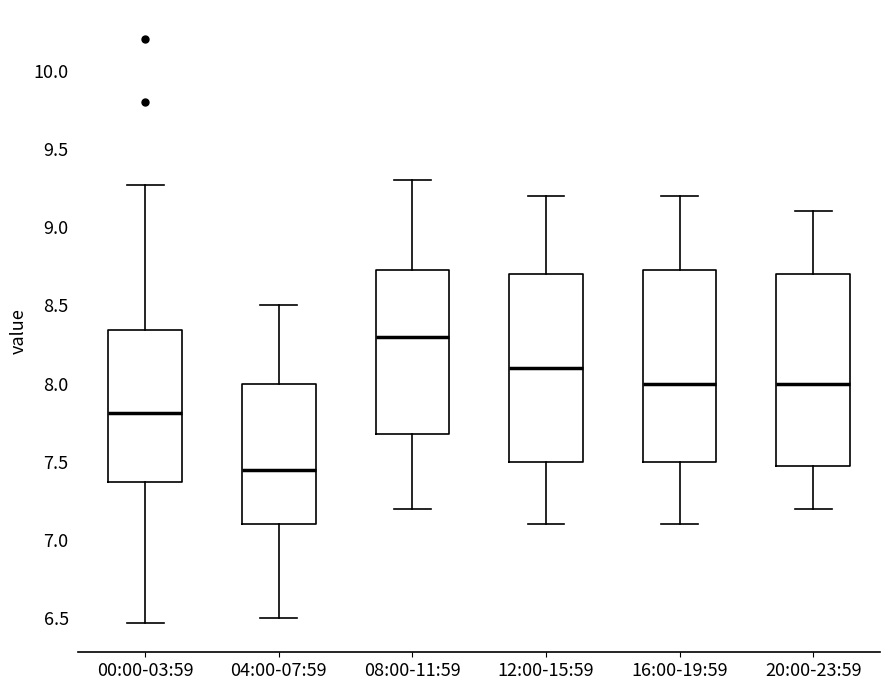

Reading left to right, transcribe this box plot: for each box, give where its median line is, the range the box spans, and where its two whiskers end, as read against the y-axis. The values are not printed on the chart, so give them approximately, as read against the axis.

00:00-03:59: median 7.80, box 7.35 to 8.35, whiskers 6.45 to 9.25
04:00-07:59: median 7.45, box 7.10 to 8.00, whiskers 6.50 to 8.50
08:00-11:59: median 8.30, box 7.70 to 8.75, whiskers 7.20 to 9.30
12:00-15:59: median 8.10, box 7.50 to 8.70, whiskers 7.10 to 9.20
16:00-19:59: median 8.00, box 7.50 to 8.75, whiskers 7.10 to 9.20
20:00-23:59: median 8.00, box 7.50 to 8.70, whiskers 7.20 to 9.10